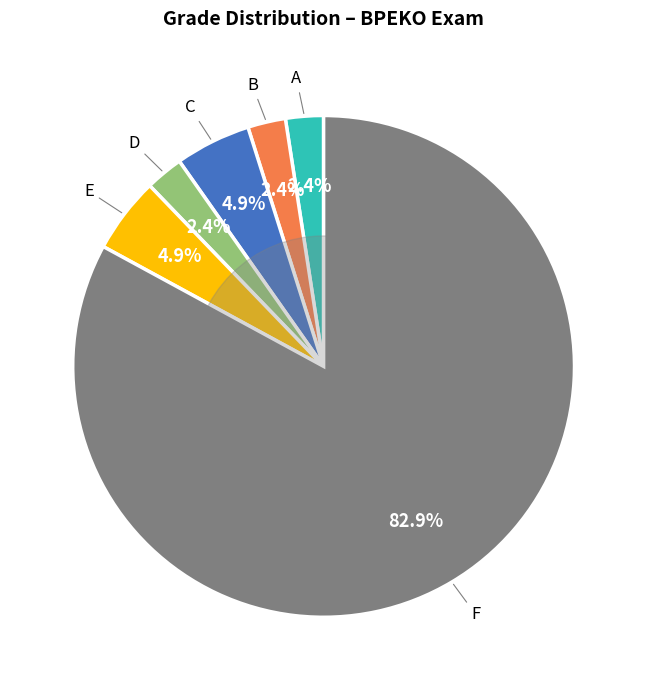

True or false: A accounts for 2% of the total.

True